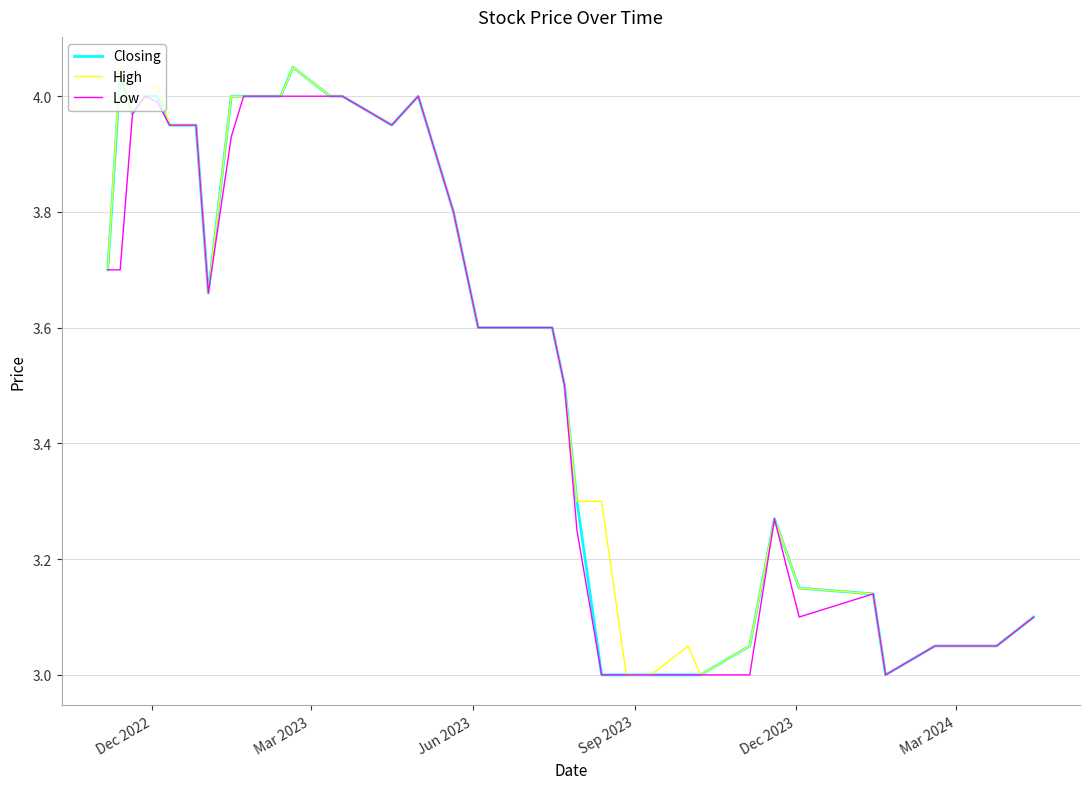

True or false: Low has more than 0 points higher than both neighbors.

True